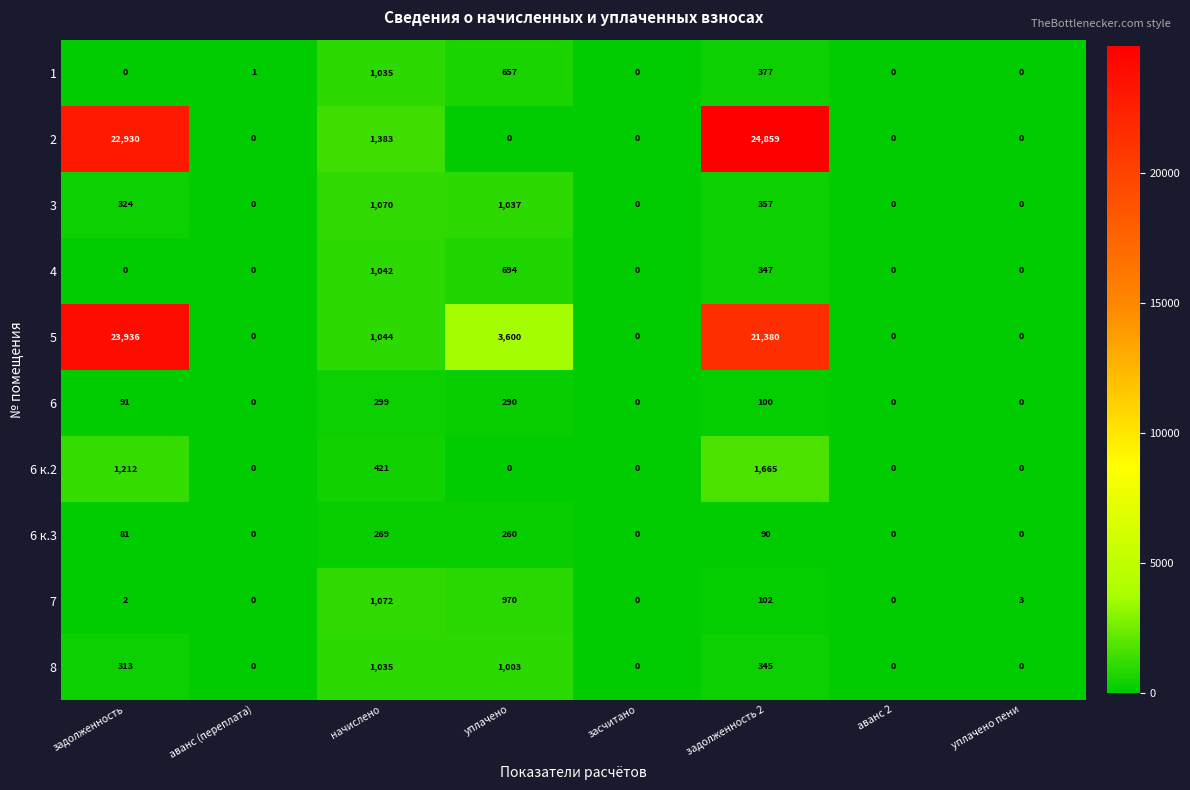

What is the spread (max minus min) of values at задолженность 2?

24769